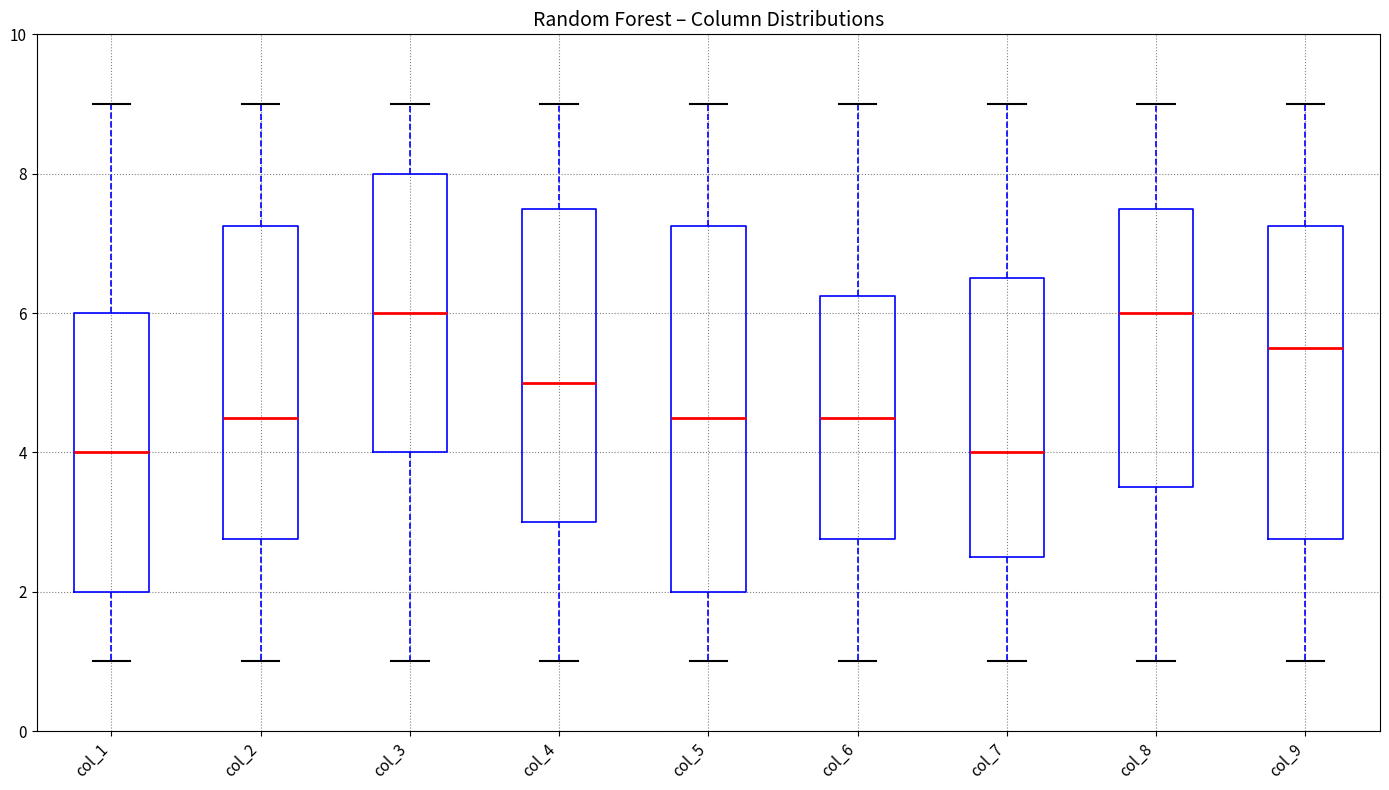

Reading left to right, read every box against the y-axis: the position of its median line, the range the box covers, and the ends of its whiskers. The values are not printed on the chart, so give them approximately, as read against the axis.

col_1: median 4.0, box 2.0 to 6.0, whiskers 1.0 to 9.0
col_2: median 4.6, box 2.8 to 7.2, whiskers 1.0 to 9.0
col_3: median 6.0, box 4.0 to 8.0, whiskers 1.0 to 9.0
col_4: median 5.0, box 3.0 to 7.6, whiskers 1.0 to 9.0
col_5: median 4.6, box 2.0 to 7.2, whiskers 1.0 to 9.0
col_6: median 4.6, box 2.8 to 6.2, whiskers 1.0 to 9.0
col_7: median 4.0, box 2.6 to 6.6, whiskers 1.0 to 9.0
col_8: median 6.0, box 3.6 to 7.6, whiskers 1.0 to 9.0
col_9: median 5.6, box 2.8 to 7.2, whiskers 1.0 to 9.0